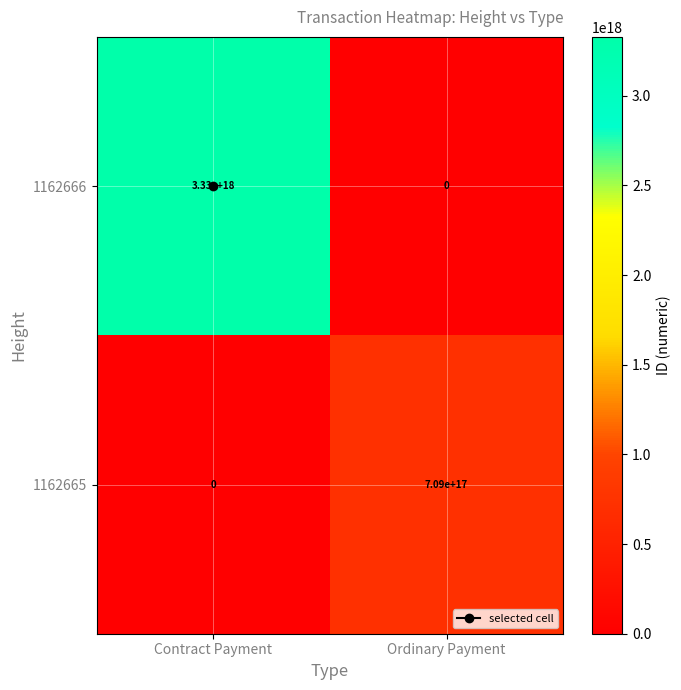

Count the number of data series in this chart.

2